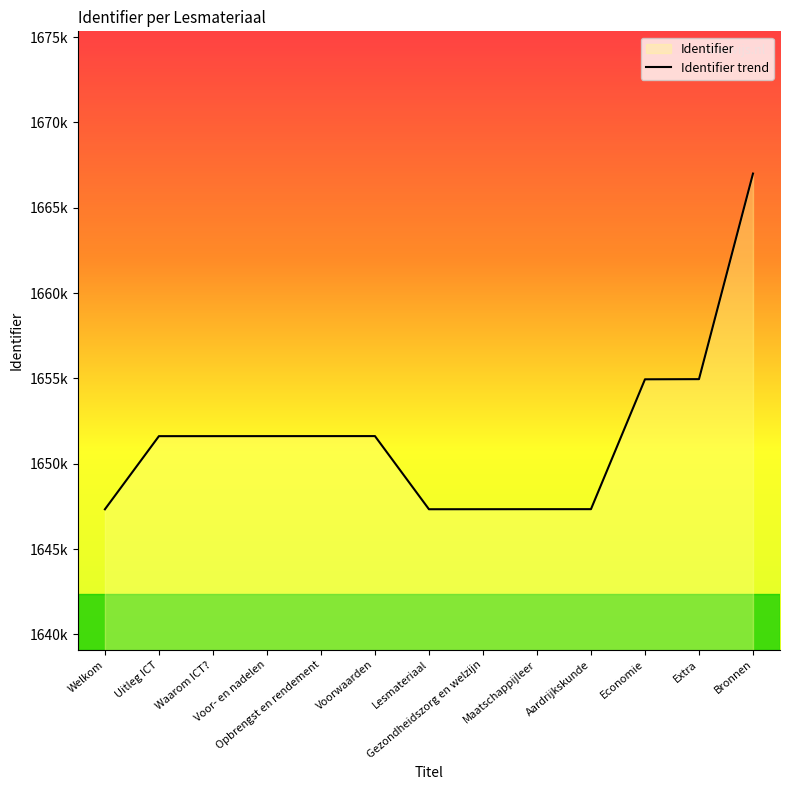

Does the chart display data point markers on the line(s)?

No